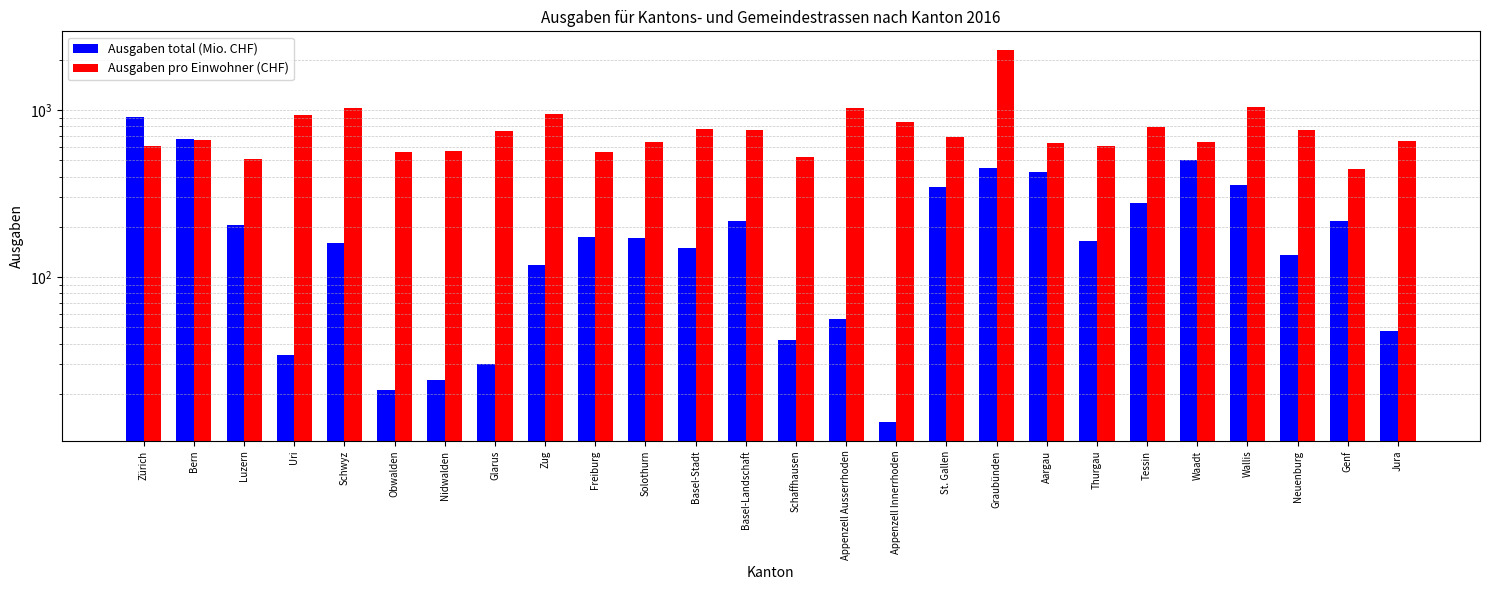

What is the maximum value shown in the chart?

2292.7